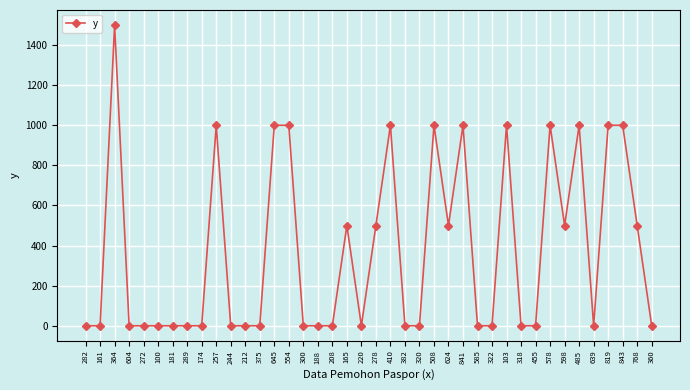

What is the sum of the values at 598 and 508?

1500